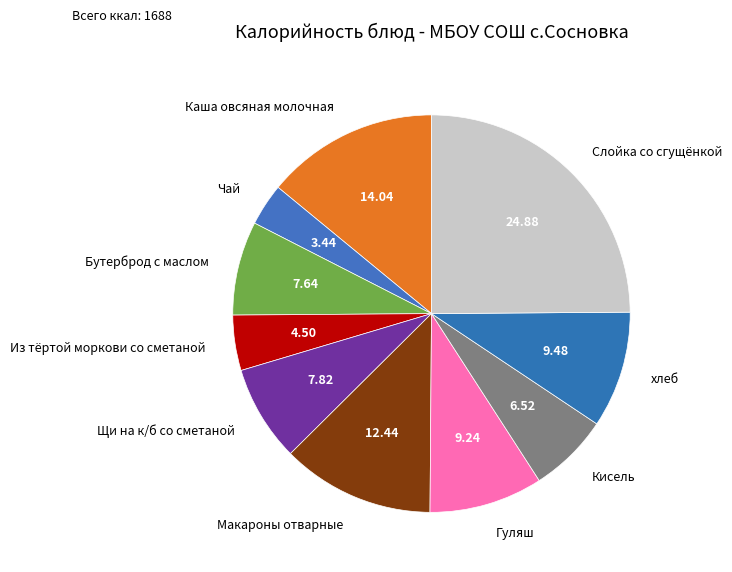

What is the smallest slice in the pie chart?

Чай